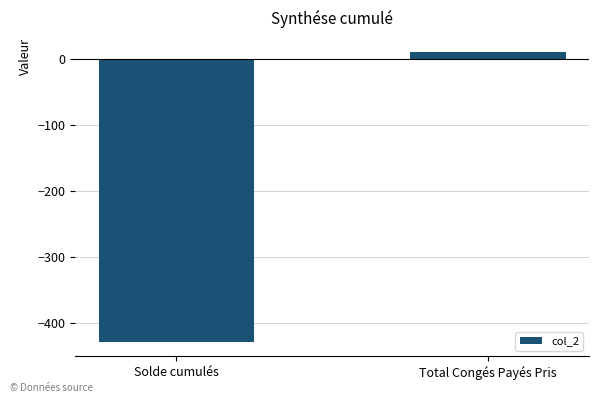

True or false: the data shows -185.2 at Solde cumulés.

False